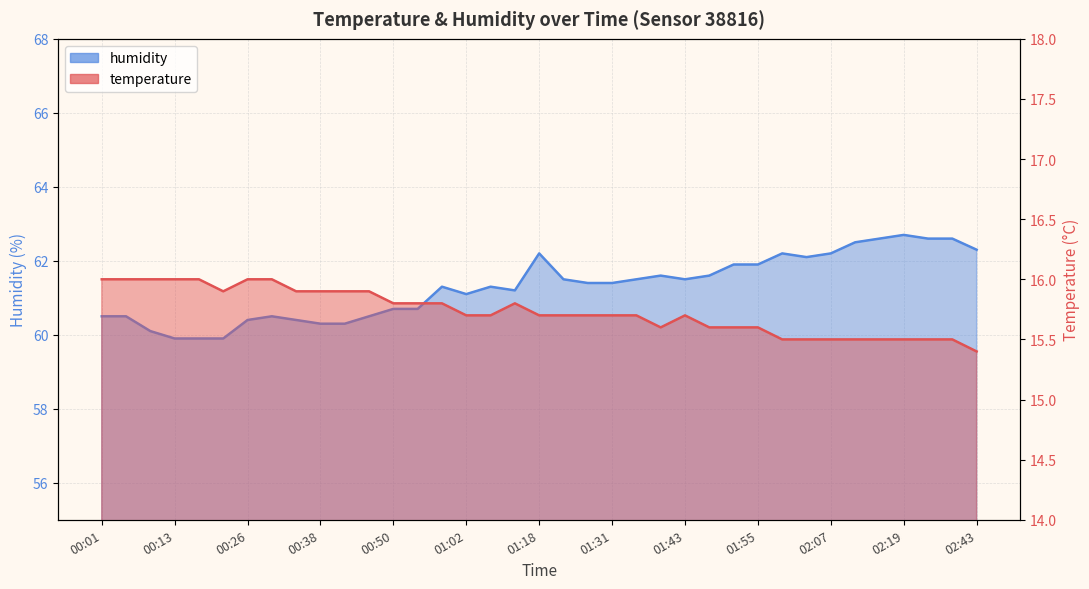

What position from the left is 02:19?

34